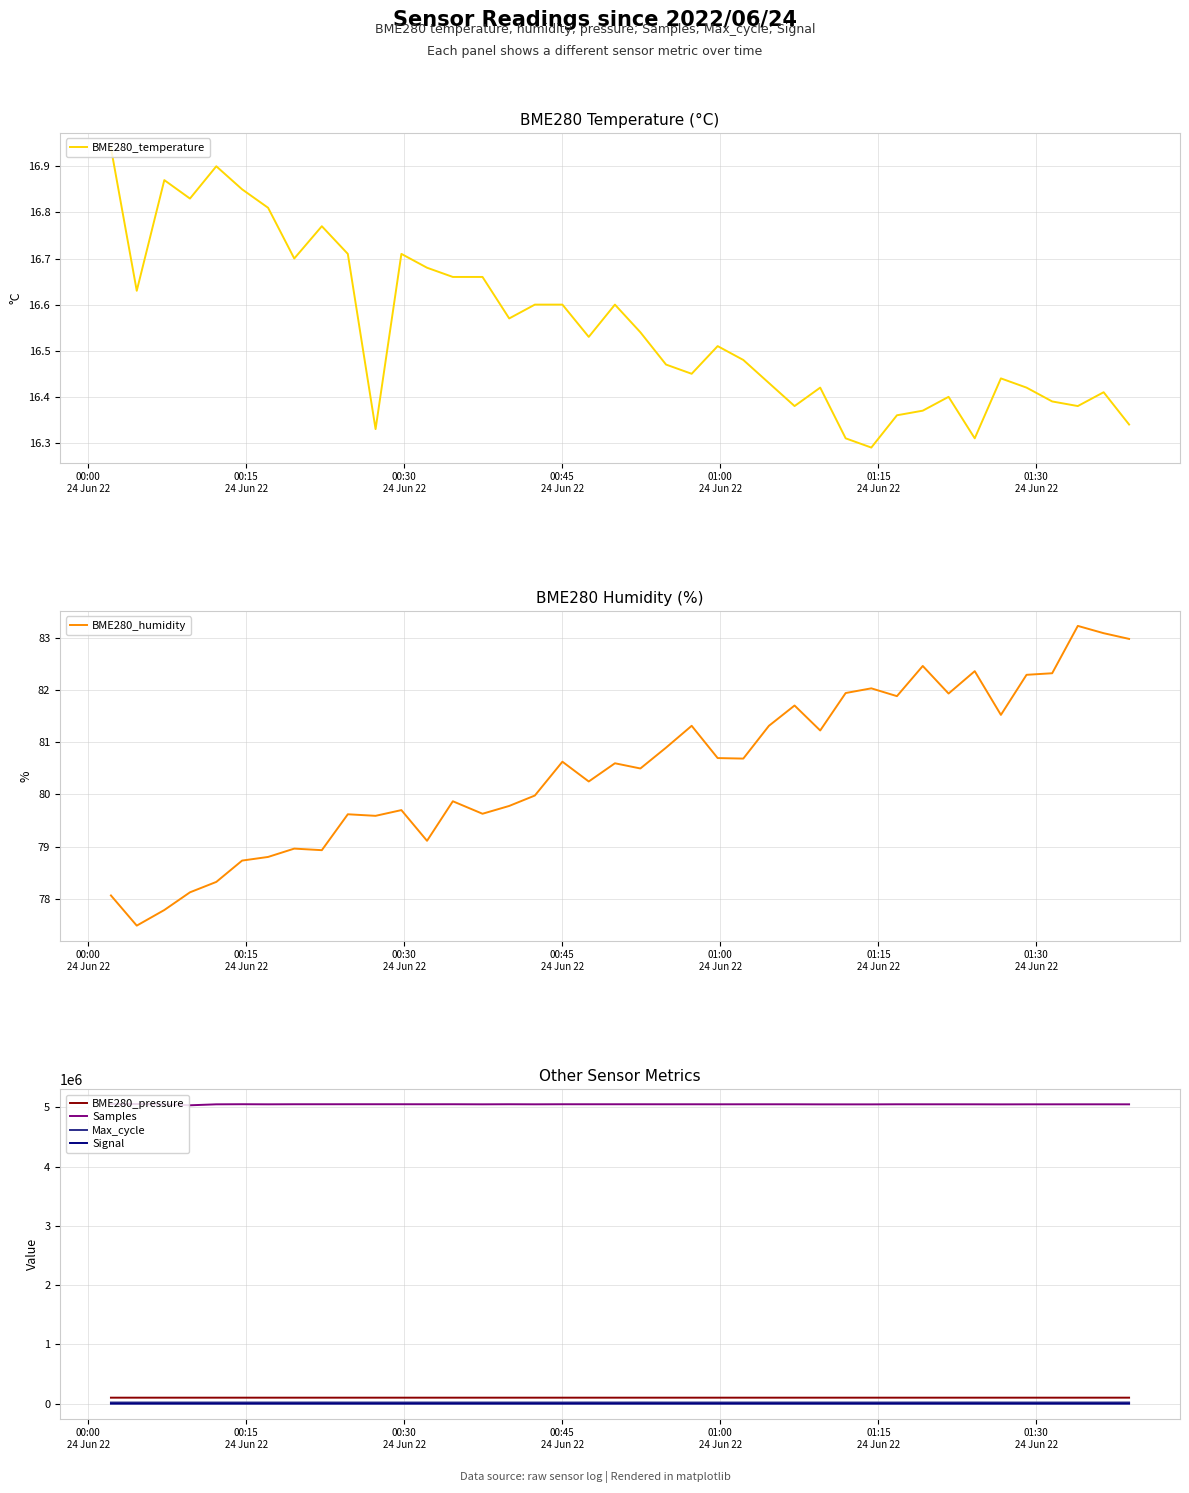

True or false: Max_cycle and BME280_pressure intersect in this chart.

False